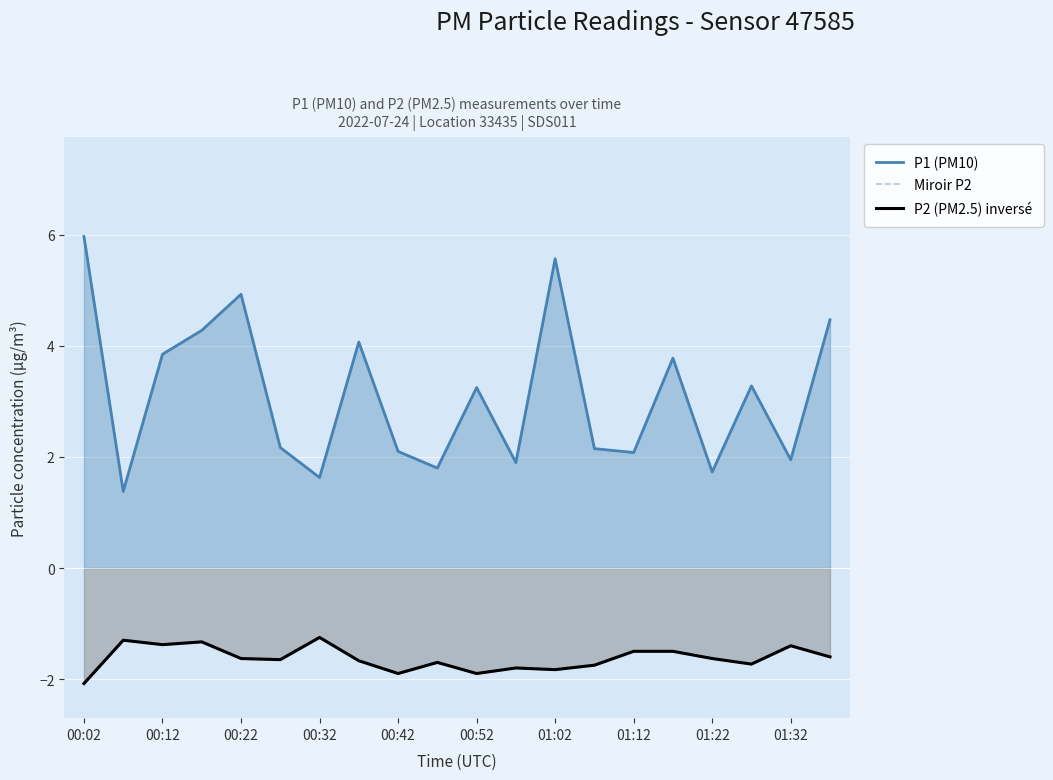

Which category has the lowest value across all series?

00:02